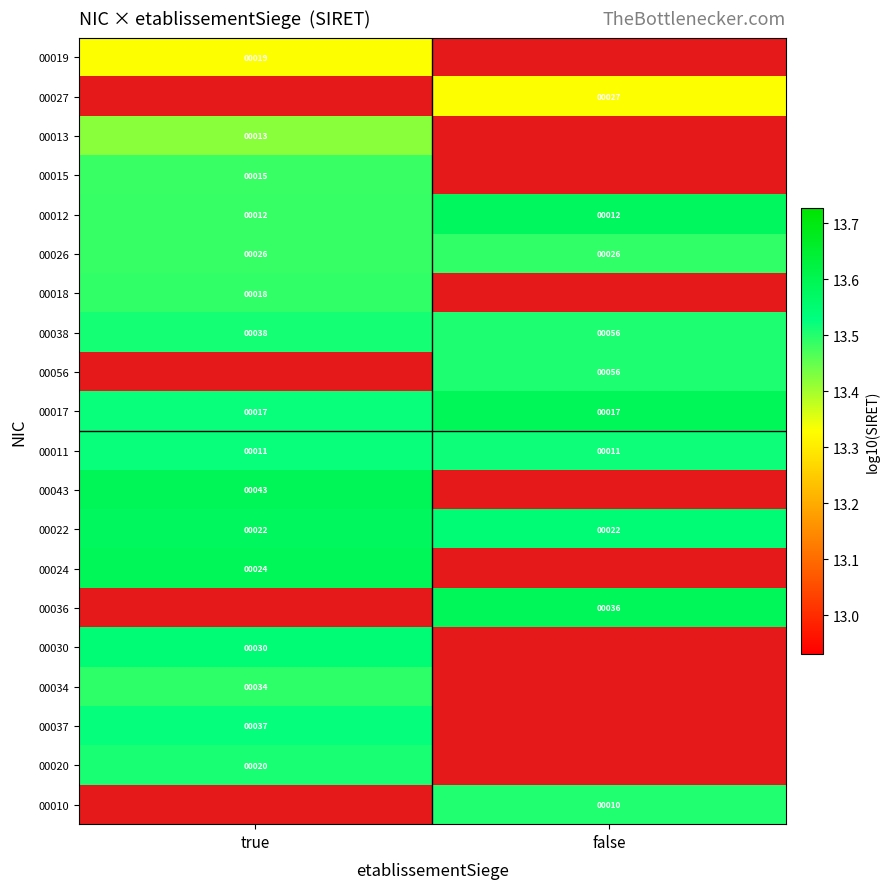

What is the difference between the maximum and minimum values in the 00017 series?

0.1